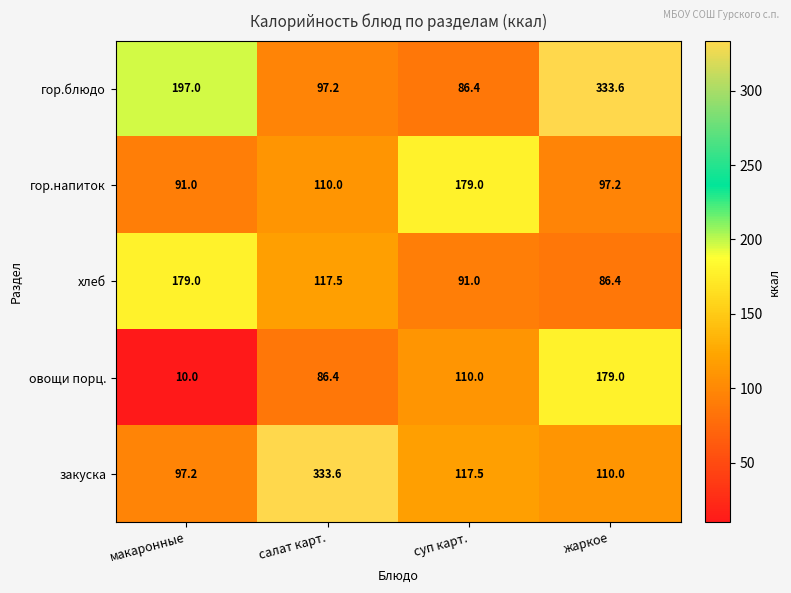

Which category has the highest value in the гор.блюдо series?

жаркое